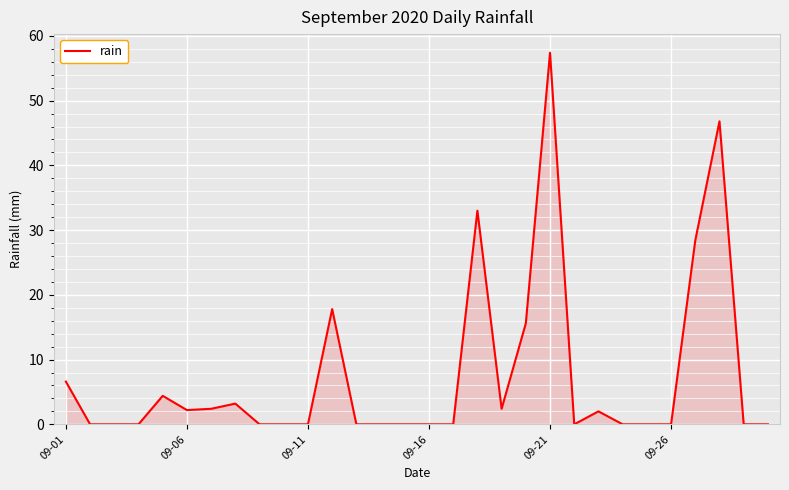

What is the greatest value displayed?

57.4